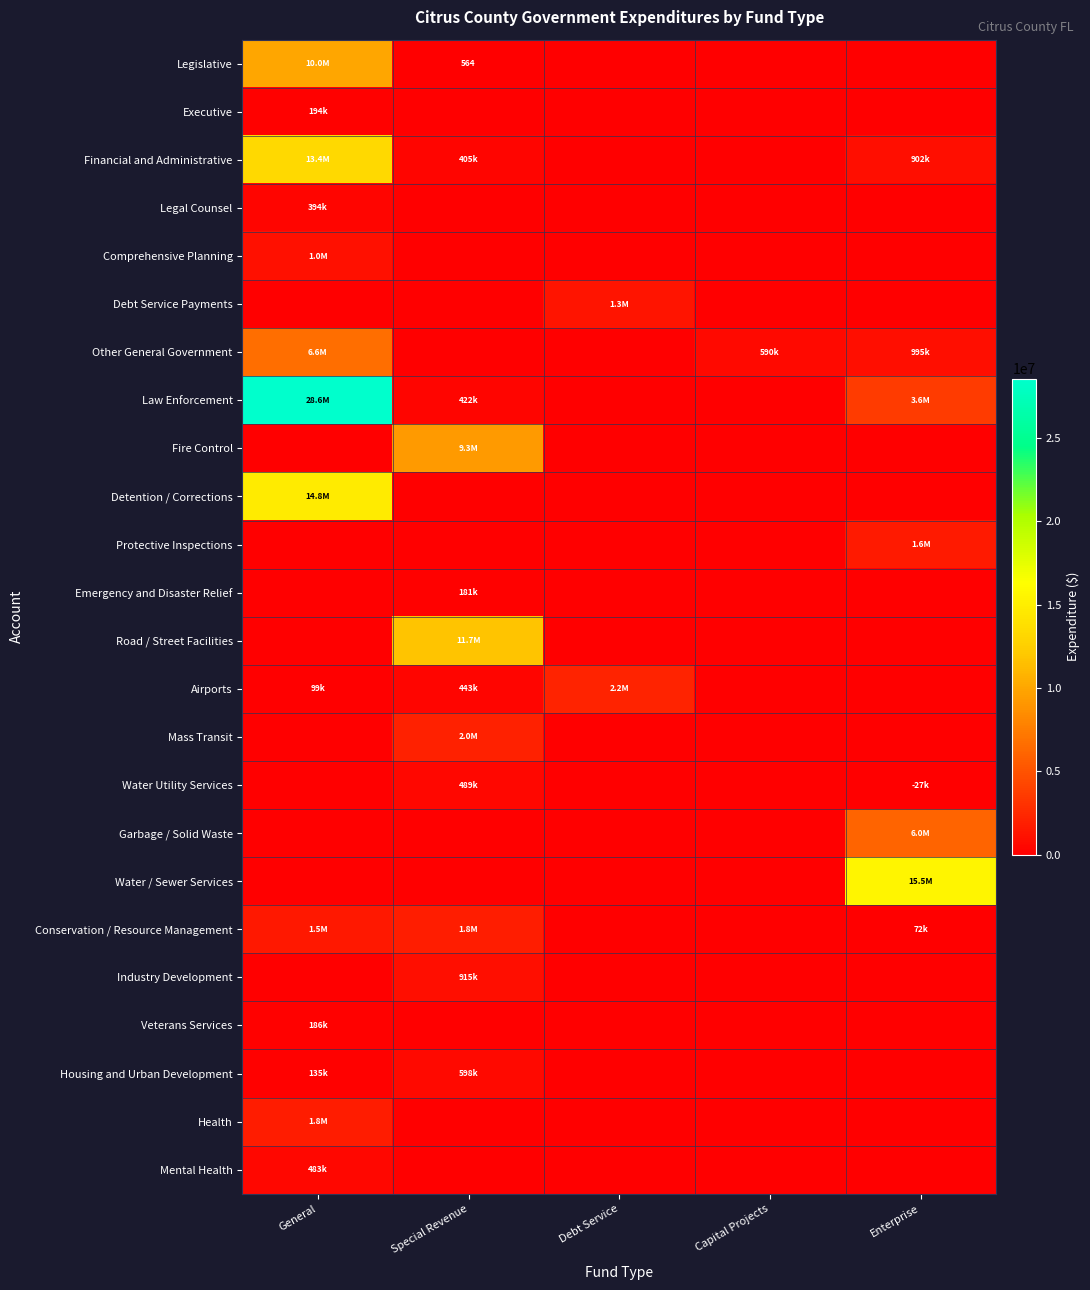

Is it true that Detention / Corrections equals 0 at Capital Projects?

True